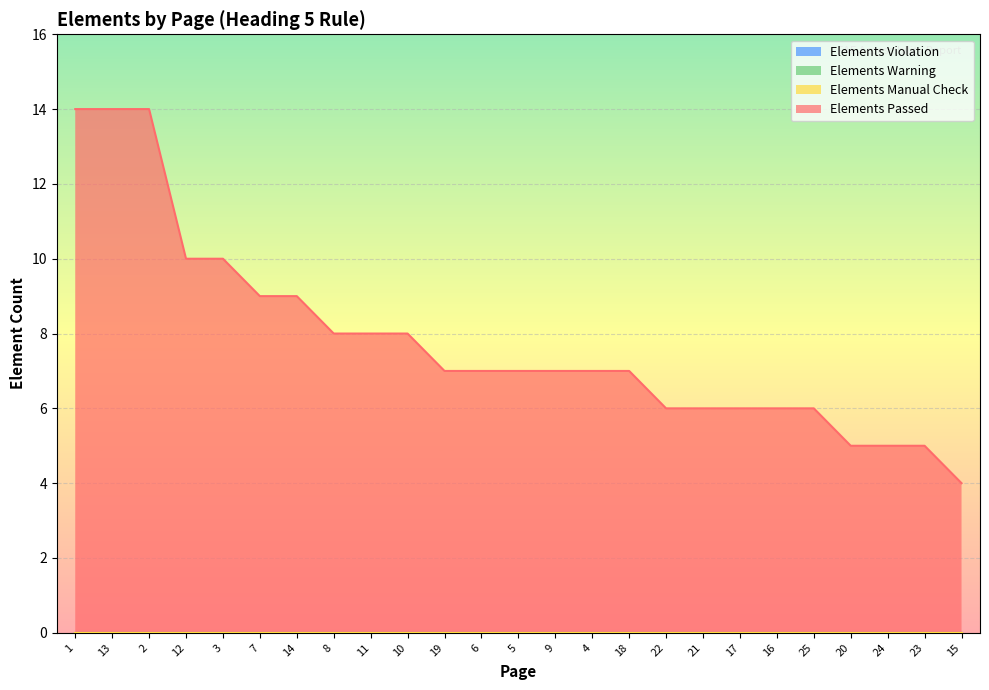

What is the difference between the highest and lowest values at 15?

4